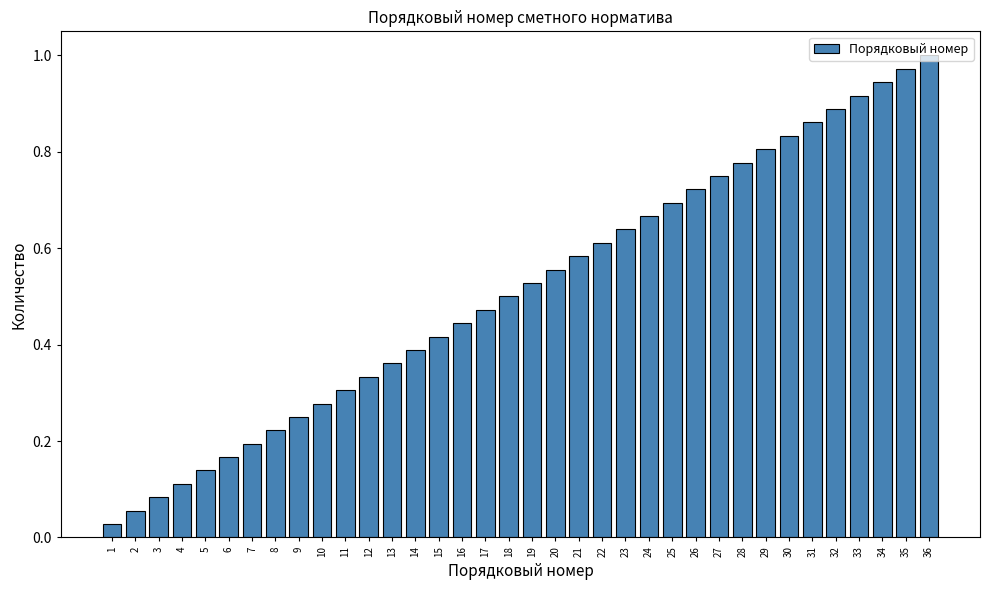

At which category does the chart reach its peak across all series?

36